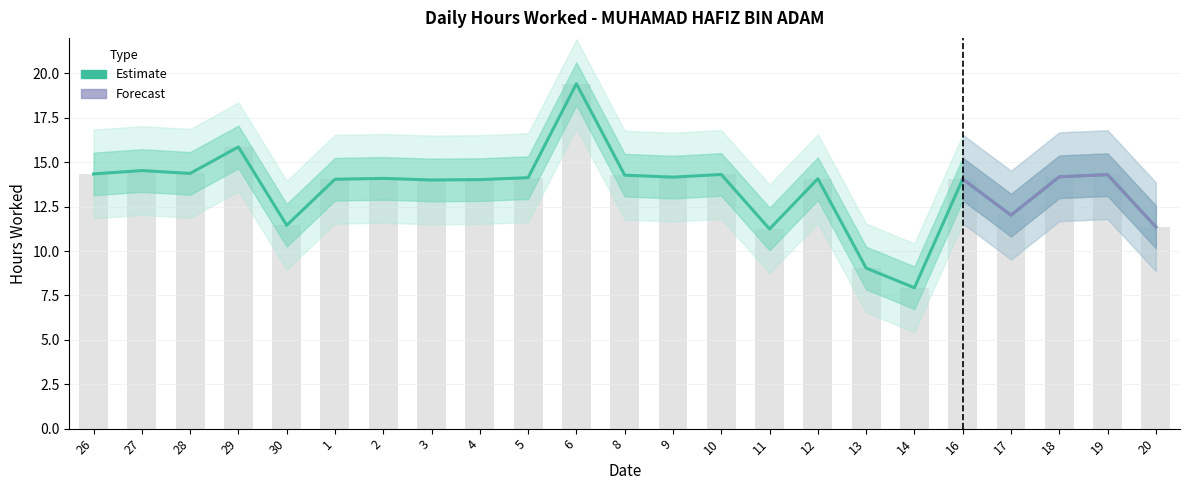

True or false: the data shows 24.5 at 2.

False